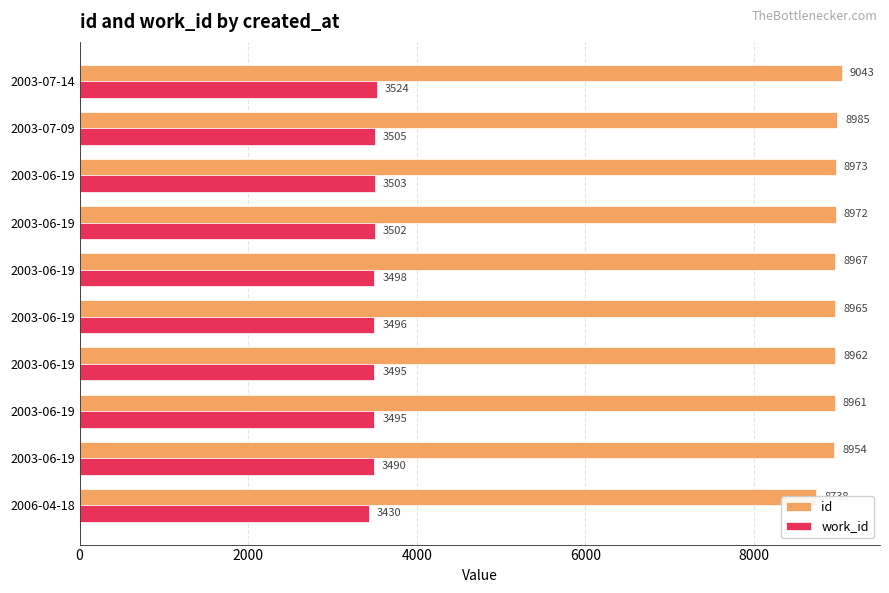

At how many categories does at least one series exceed 4871?

10